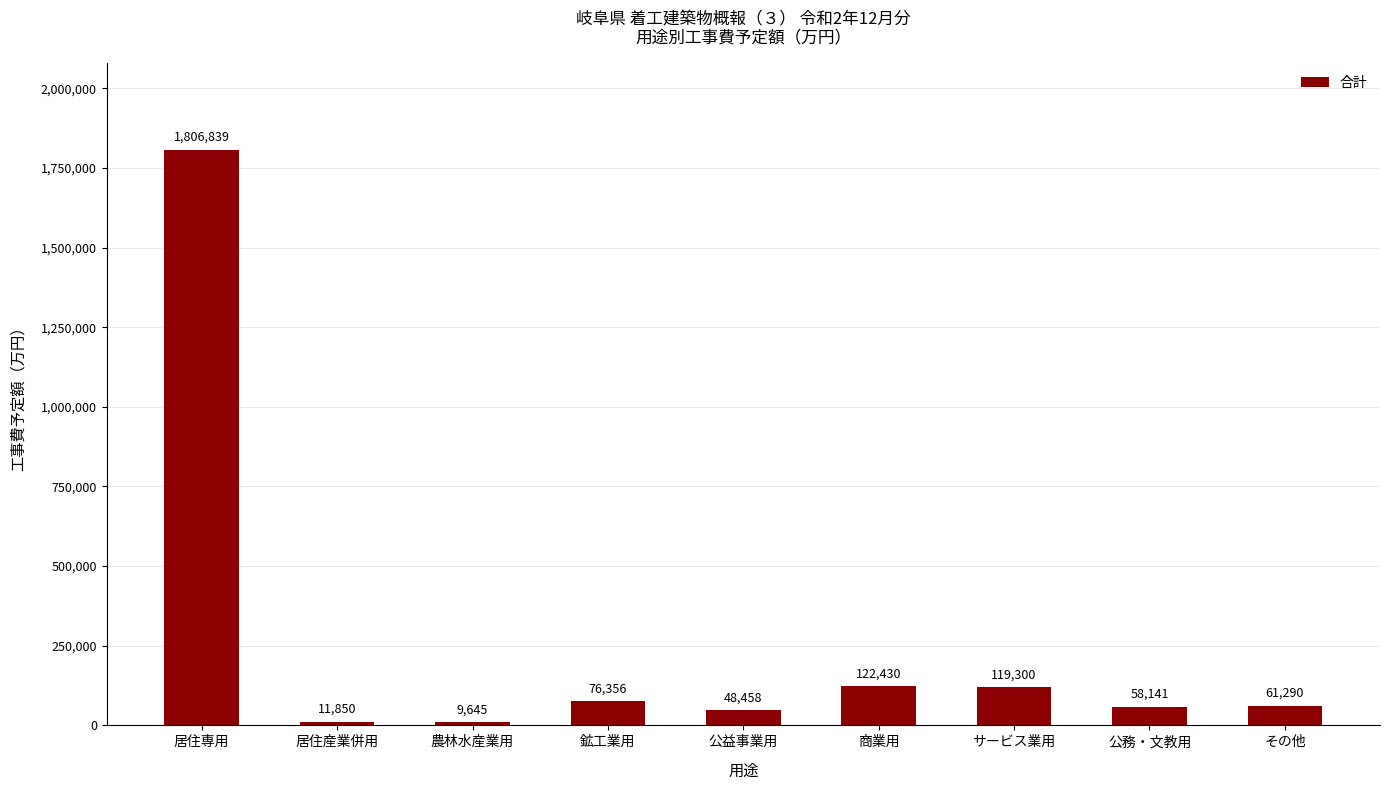

What is the difference between the maximum and minimum values?

1797194